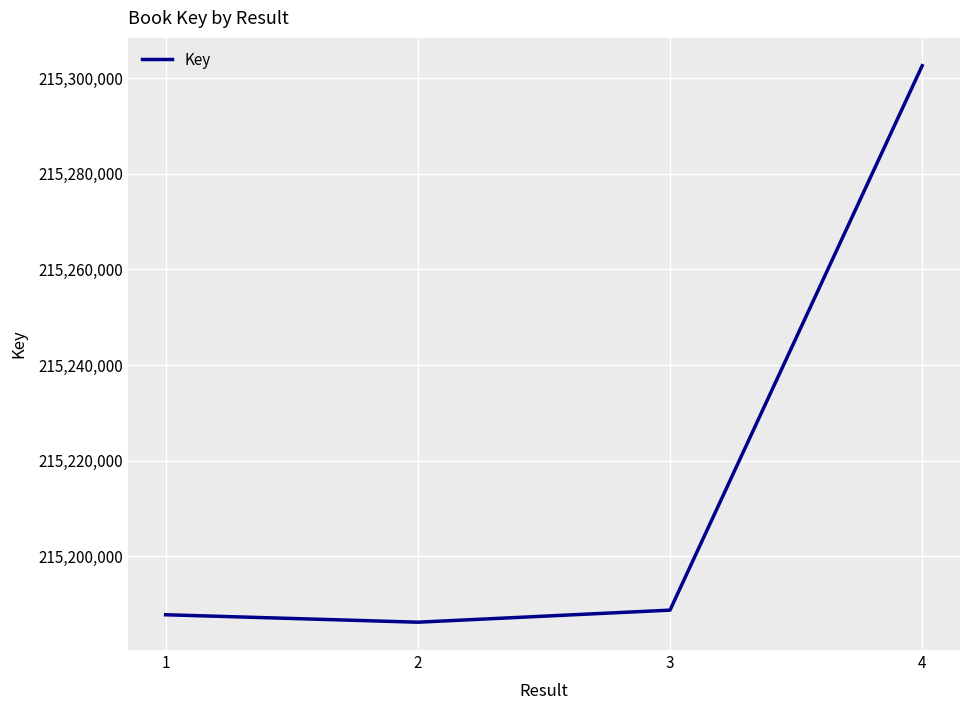

Read the value at 1.

215187733